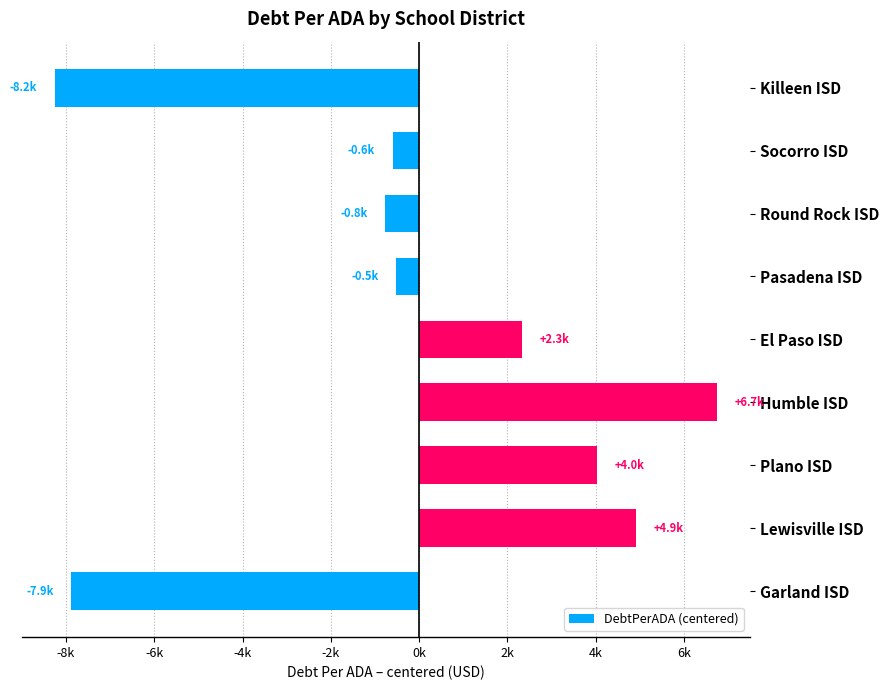

Are the bars horizontal?

Yes